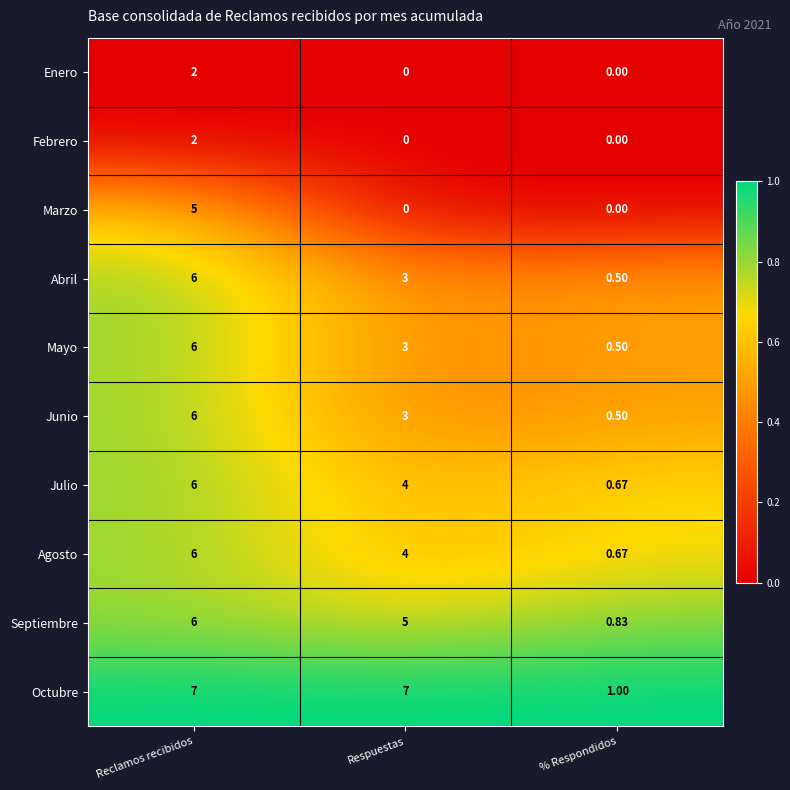

Where is Abril nearest to the value 3?

Respuestas